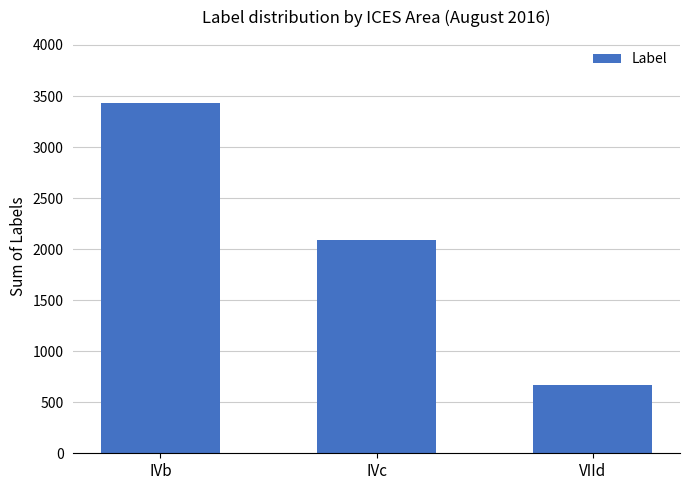

Reading left to right, extract all data points from this chart.

3432	2088	672